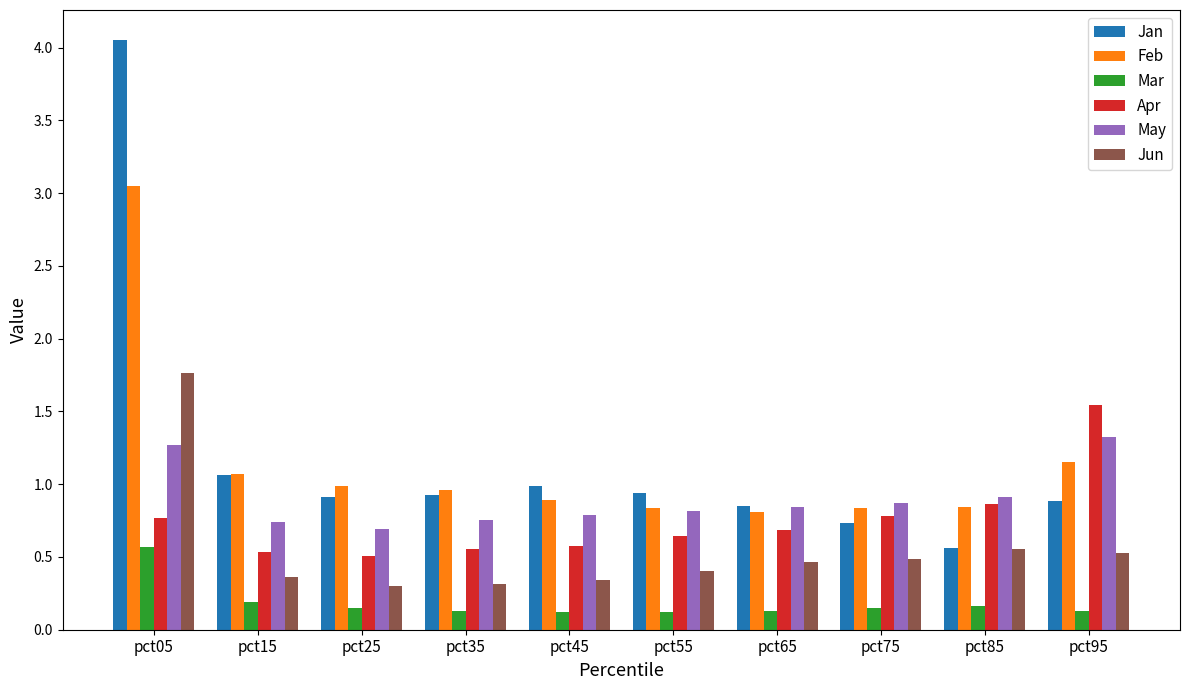

True or false: Apr has a value of 0.3 at pct25.

False